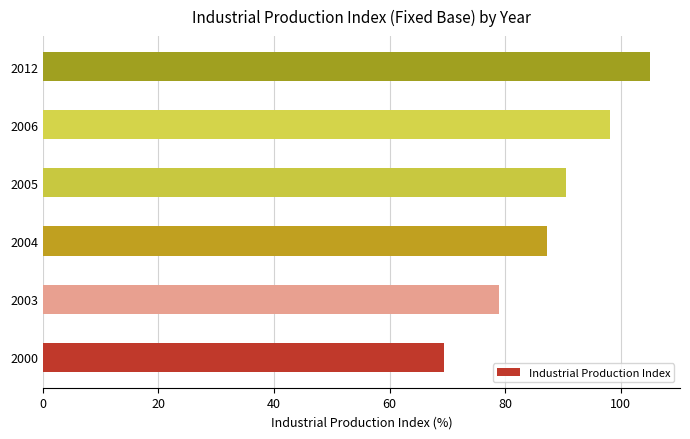

The value at 2003 is 103.2. True or false?

False